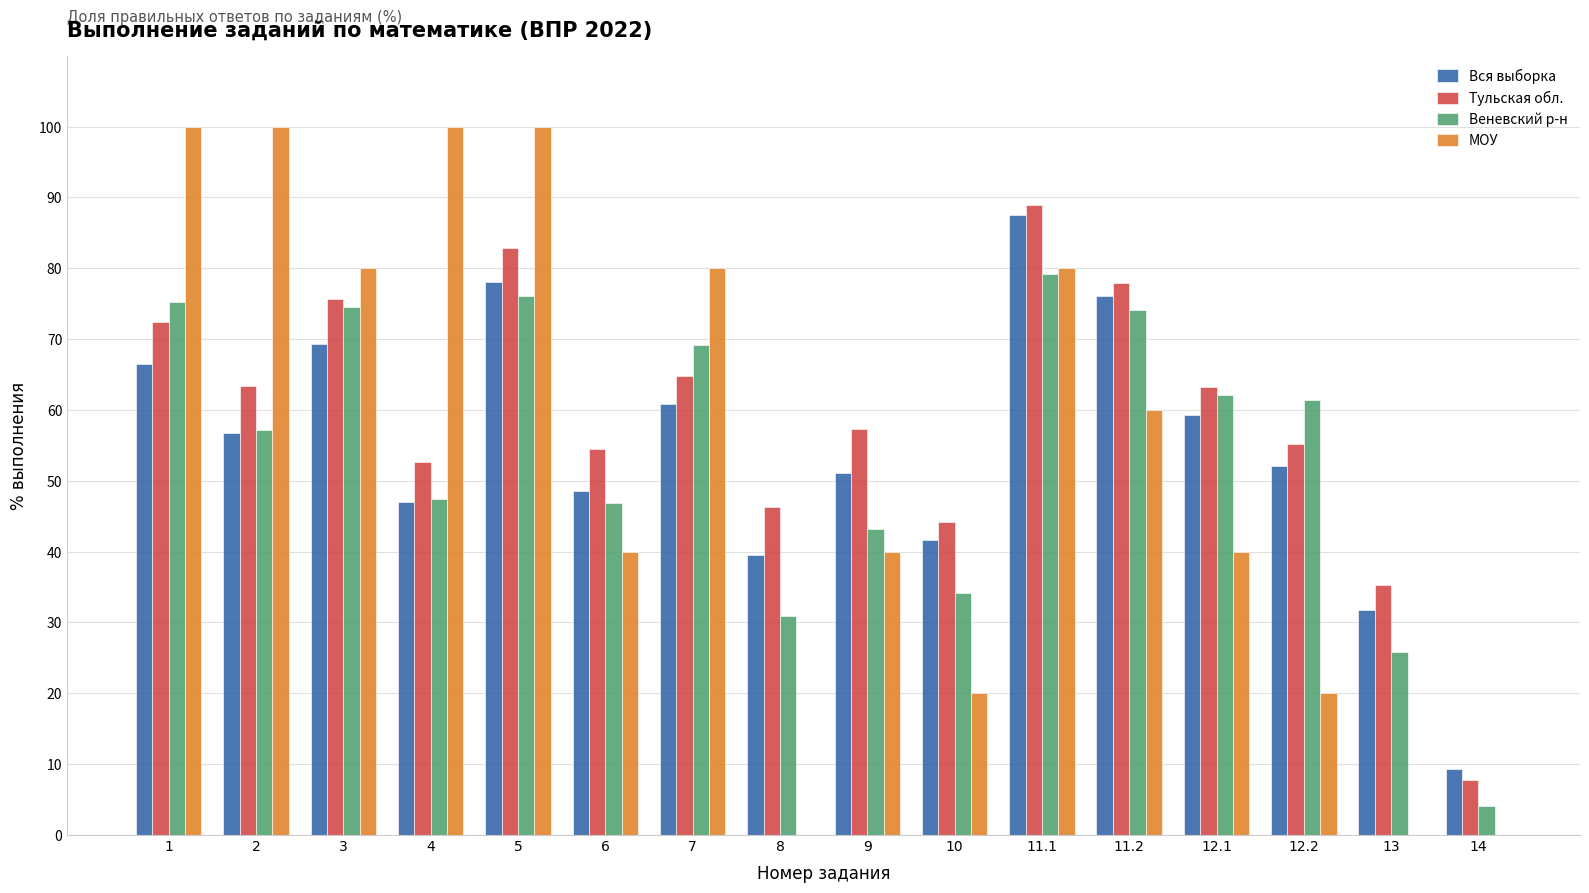

The value of МОУ at 6 is 66.0. True or false?

False